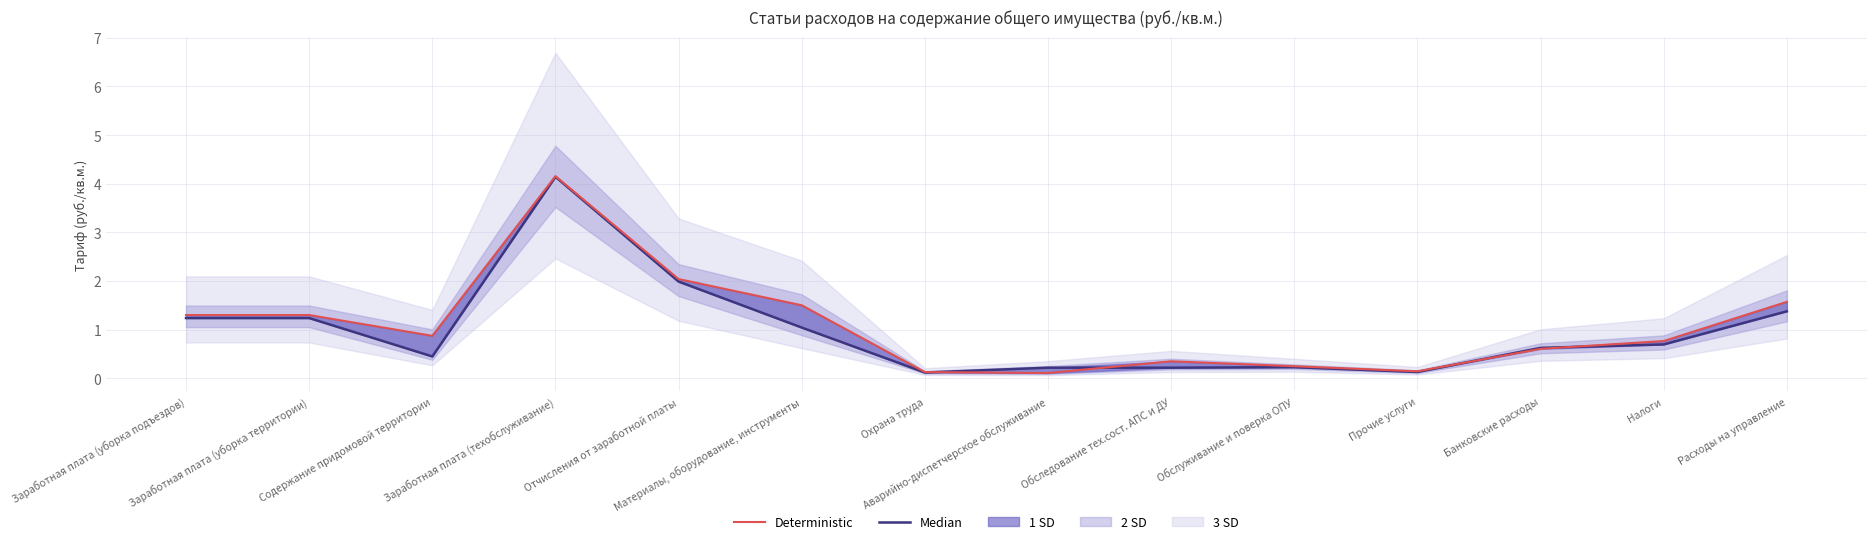

How many lines are shown in the chart?

2